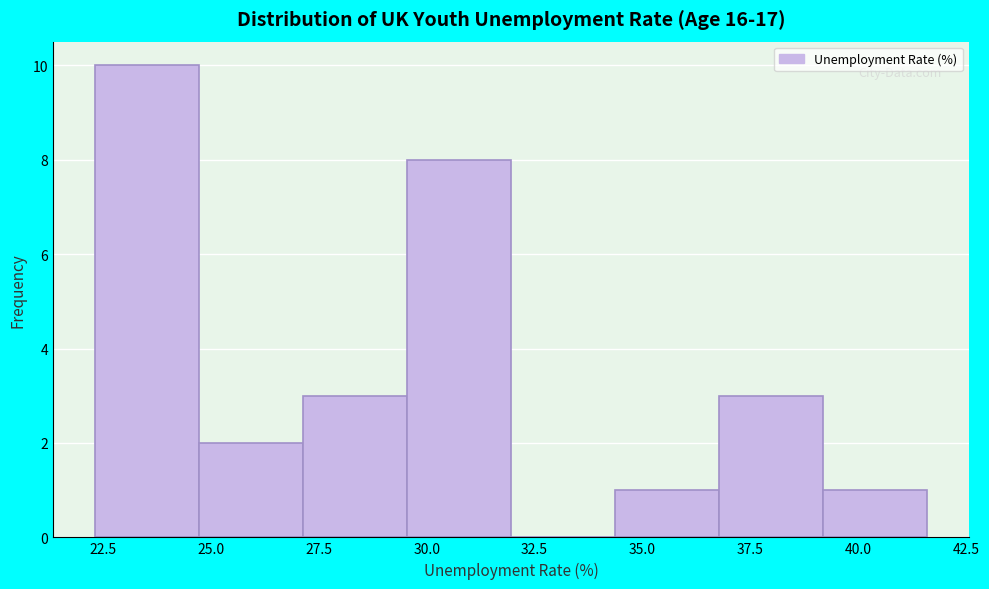

What is the height of the bar covering 34.5 to 37.0 on the x-axis? Neither the bar edges nor the heights are printed on the chart, so give them approximately, as read against the axes.

1